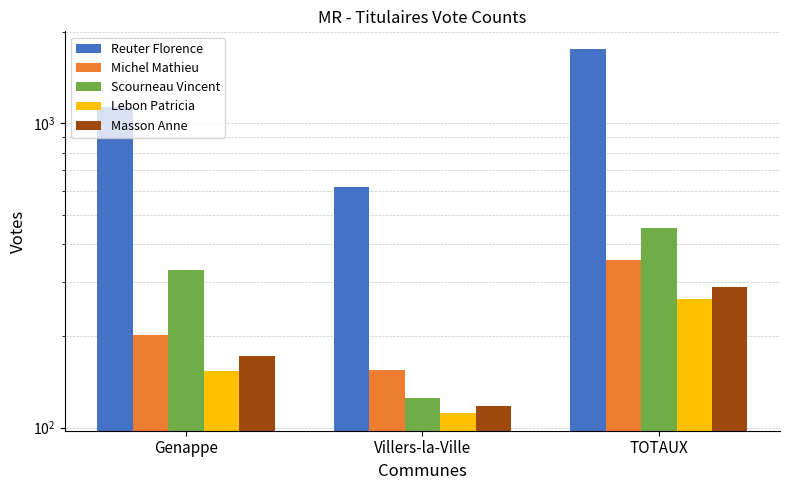

Reading left to right, what are all the values shown in this chart?

Reuter Florence: Genappe=1130	Villers-la-Ville=616	TOTAUX=1746
Michel Mathieu: Genappe=202	Villers-la-Ville=154	TOTAUX=356
Scourneau Vincent: Genappe=329	Villers-la-Ville=125	TOTAUX=454
Lebon Patricia: Genappe=153	Villers-la-Ville=112	TOTAUX=265
Masson Anne: Genappe=172	Villers-la-Ville=118	TOTAUX=290